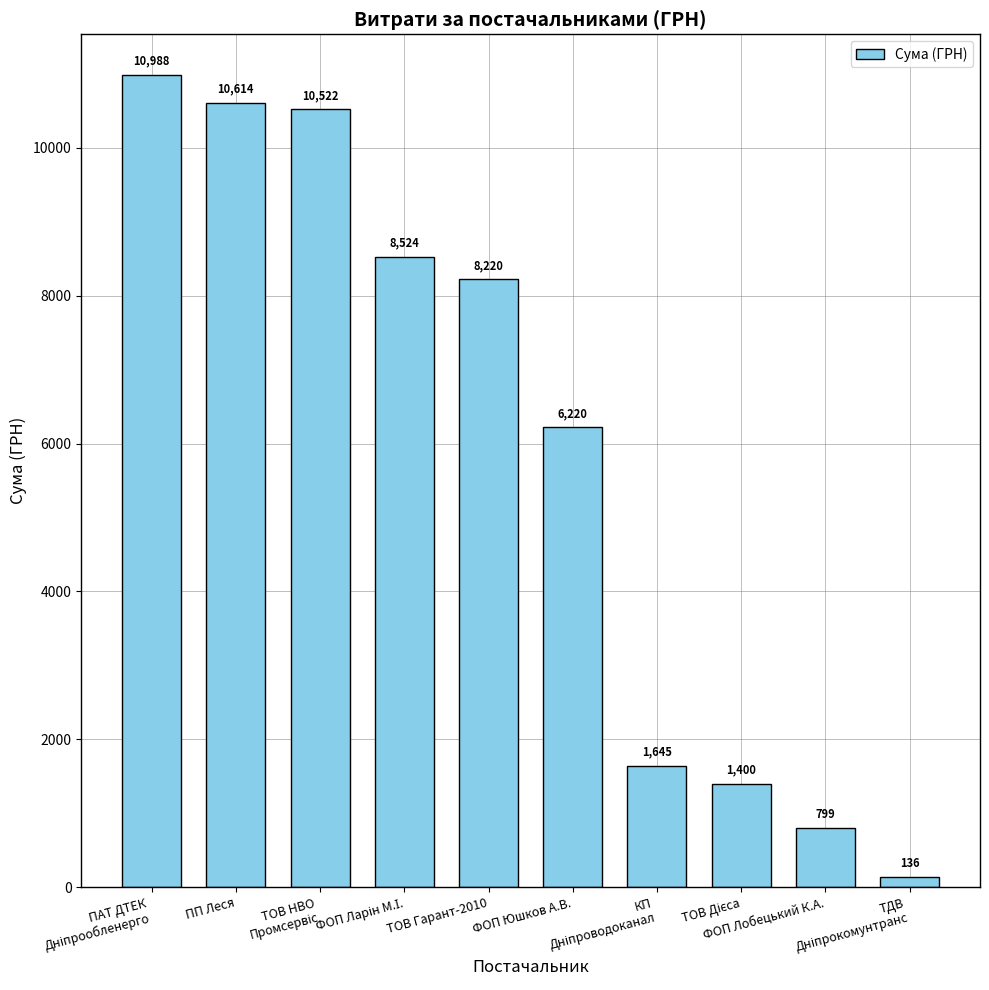

Where is the data nearest to the value 5561?

ФОП Юшков А.В.